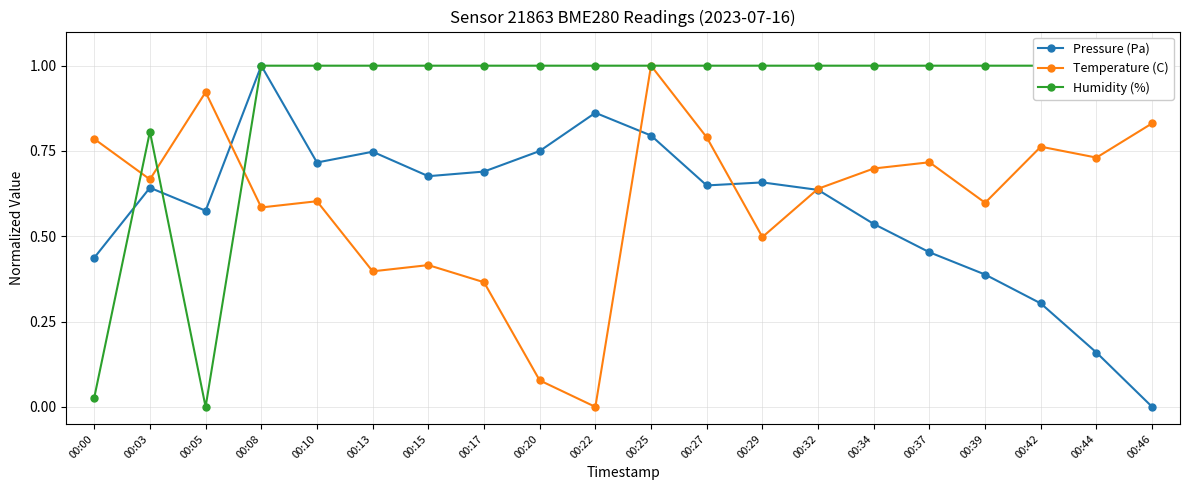

Reading left to right, what are all the values shown in this chart?

Pressure (Pa): 0.4	0.6	0.6	1.0	0.7	0.7	0.7	0.7	0.7	0.9	0.8	0.6	0.7	0.6	0.5	0.5	0.4	0.3	0.2	0.0
Temperature (C): 0.8	0.7	0.9	0.6	0.6	0.4	0.4	0.4	0.1	0.0	1.0	0.8	0.5	0.6	0.7	0.7	0.6	0.8	0.7	0.8
Humidity (%): 0.0	0.8	0.0	1.0	1.0	1.0	1.0	1.0	1.0	1.0	1.0	1.0	1.0	1.0	1.0	1.0	1.0	1.0	1.0	1.0